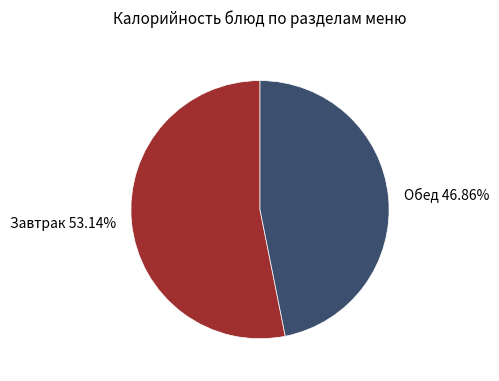

Do Обед 46.86% and Завтрак 53.14% together represent more than half of the pie?

Yes